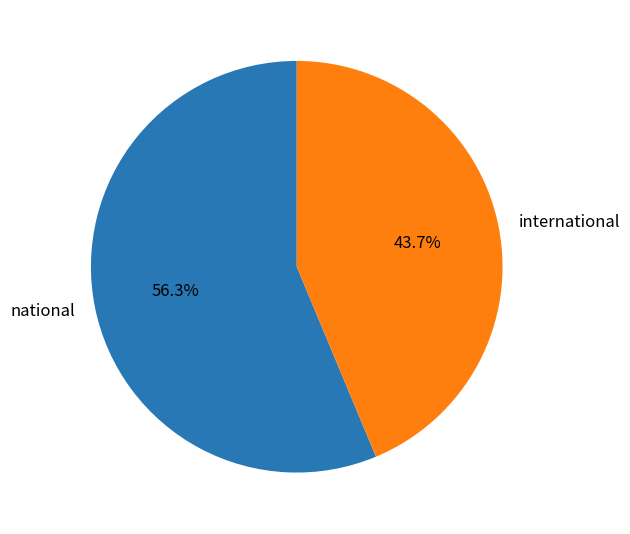

Approximately how many times larger is the value at international compared to national?

0.8